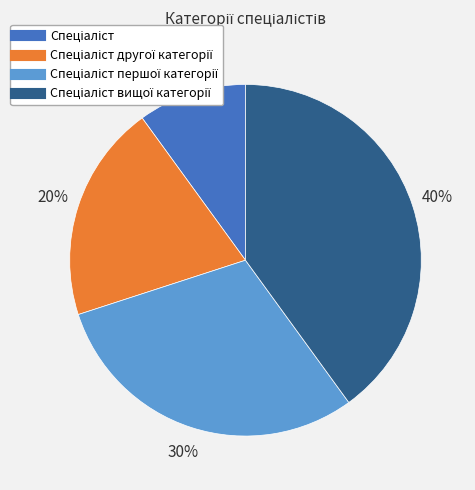

To the nearest percent, what is the average slice percentage?

25%